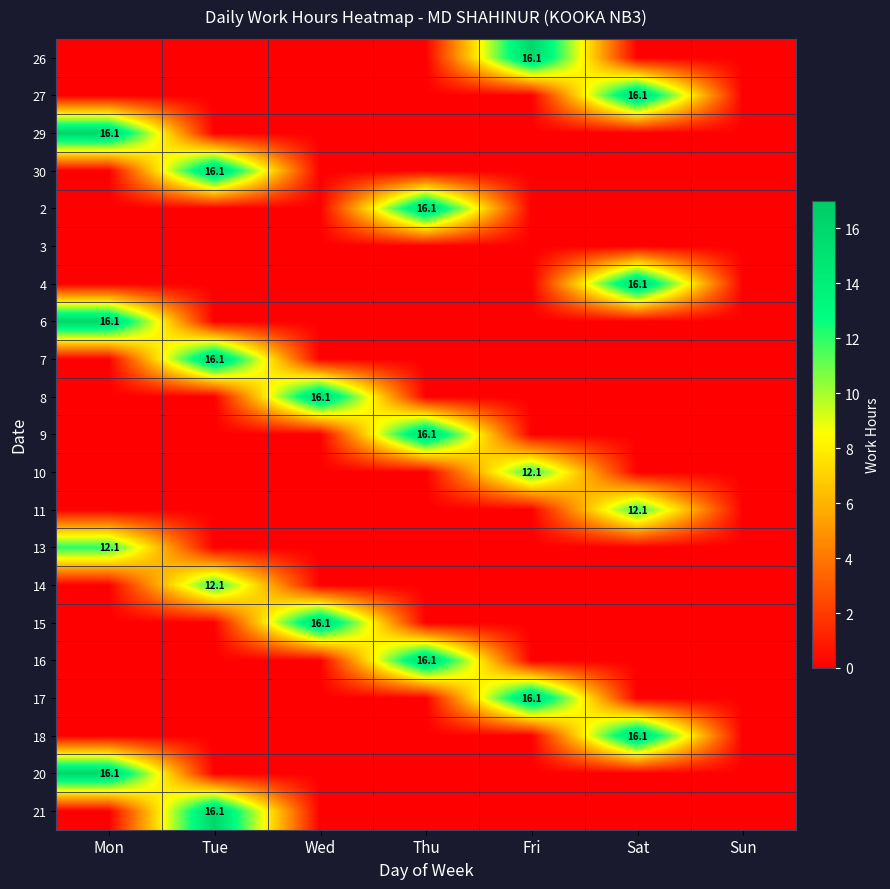

At Tue, list the series in order from smallest to largest.

26, 27, 29, 2, 3, 4, 6, 8, 9, 10, 11, 13, 15, 16, 17, 18, 20, 14, 21, 7, 30